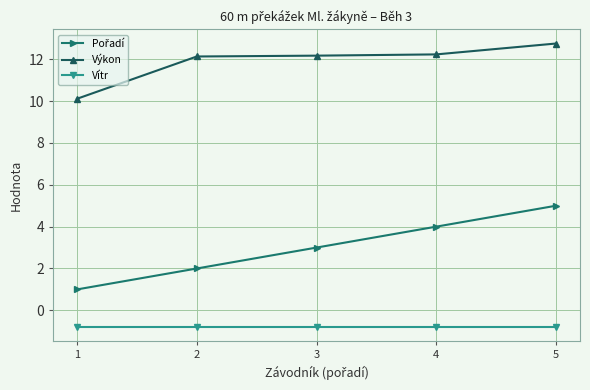

What is the maximum value shown in the chart?

12.8